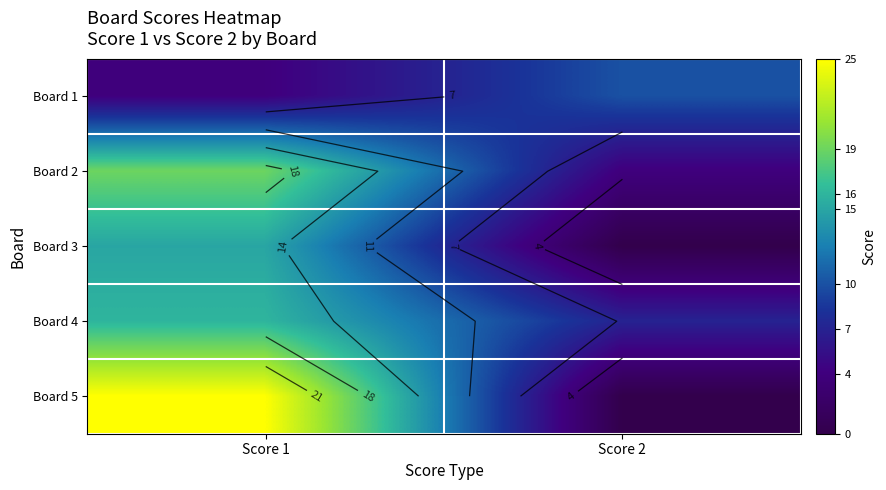

At which label does Board 4 reach its peak?

Score 1